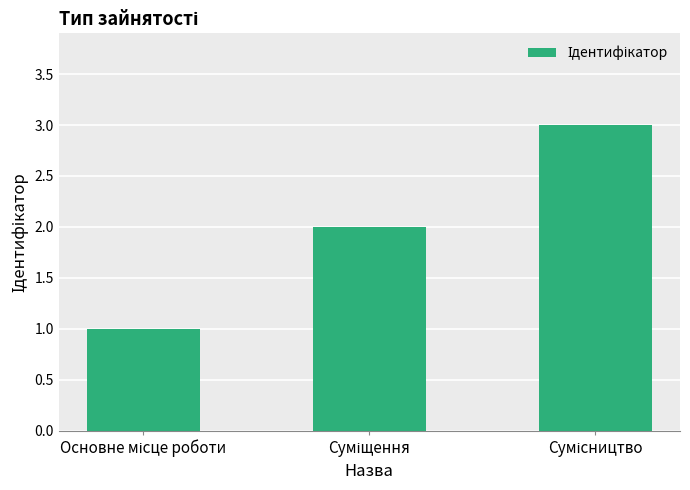

Reading left to right, list all the values displayed in this chart.

1	2	3